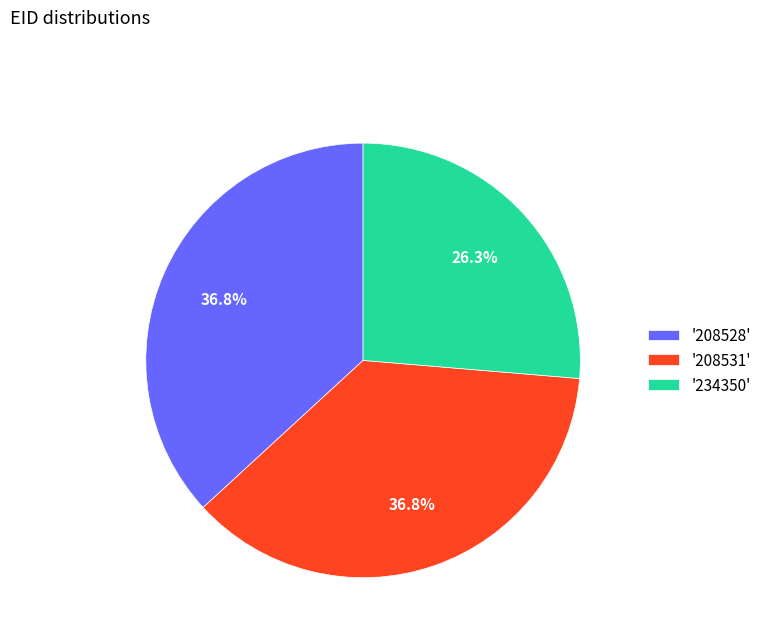

Does any single category account for the majority?

No